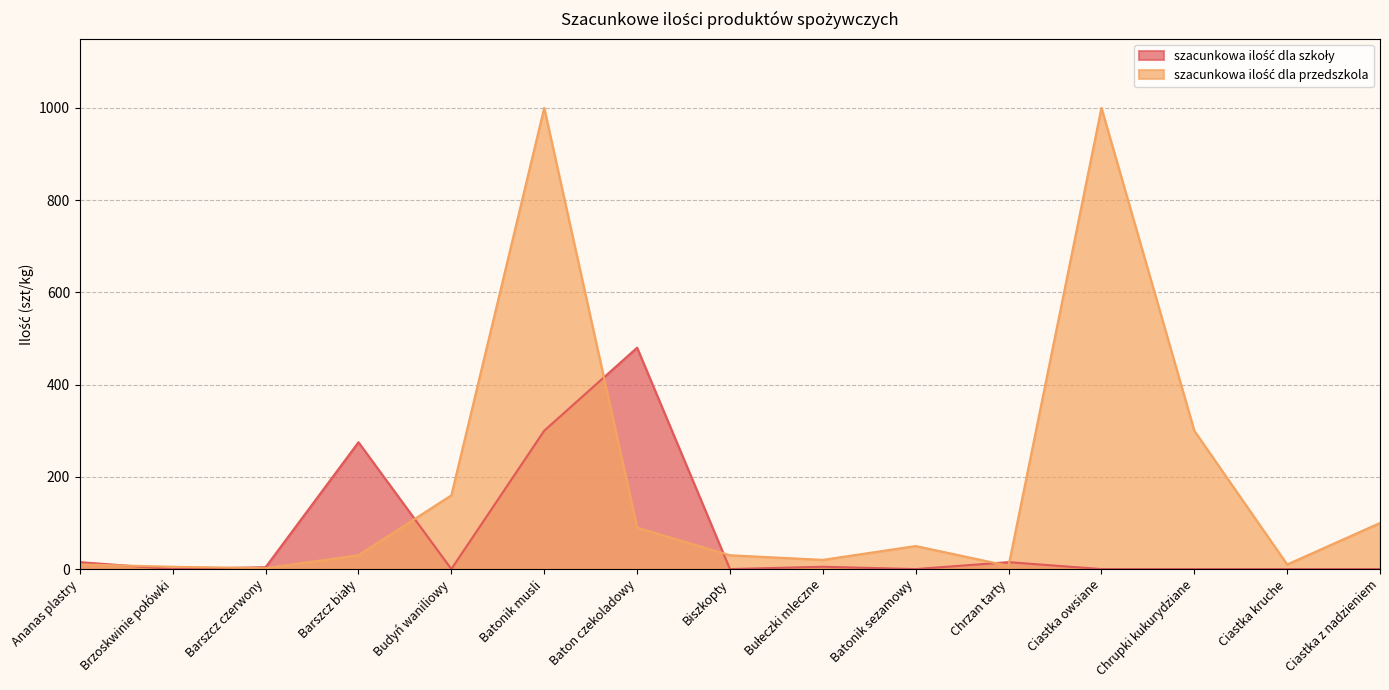

True or false: szacunkowa ilość dla szkoły has more than 0 points higher than both neighbors.

True